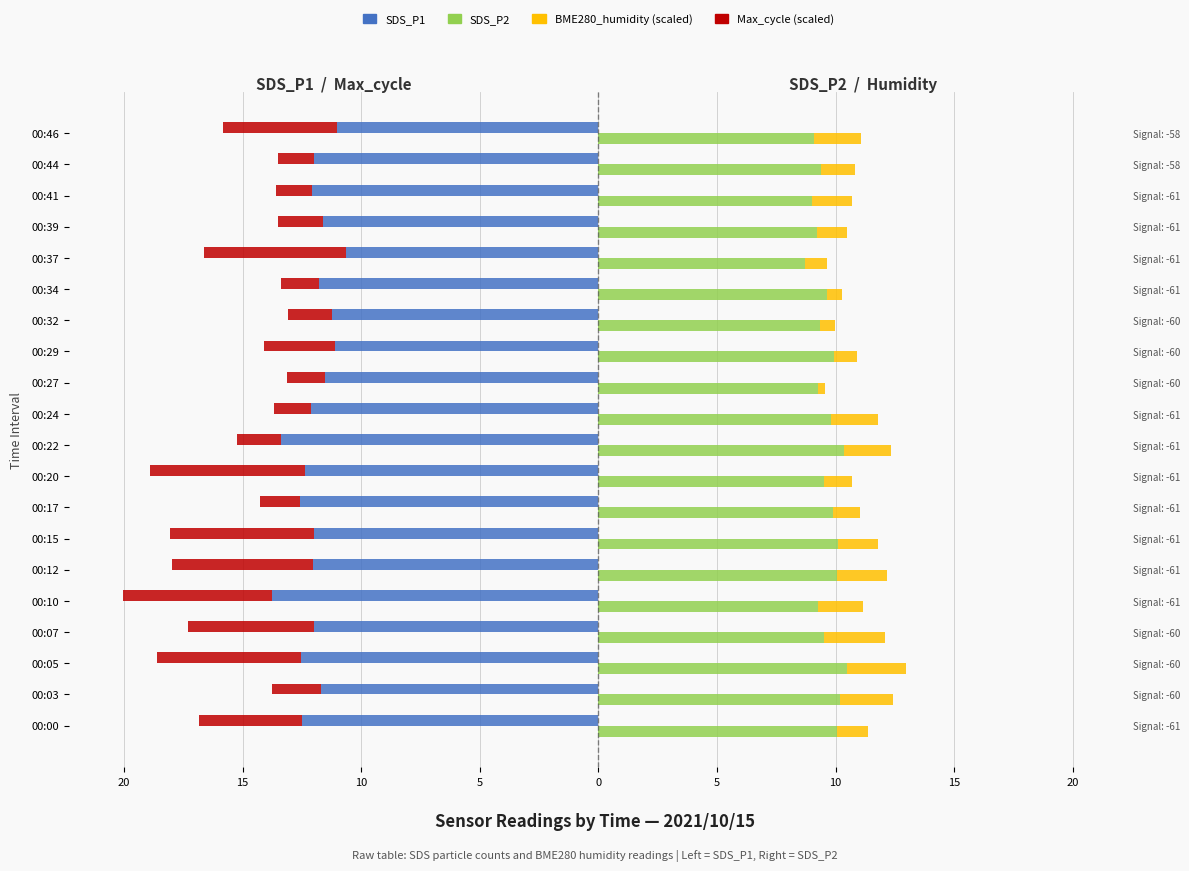

How many values in the SDS_P1 series are below -11?

19